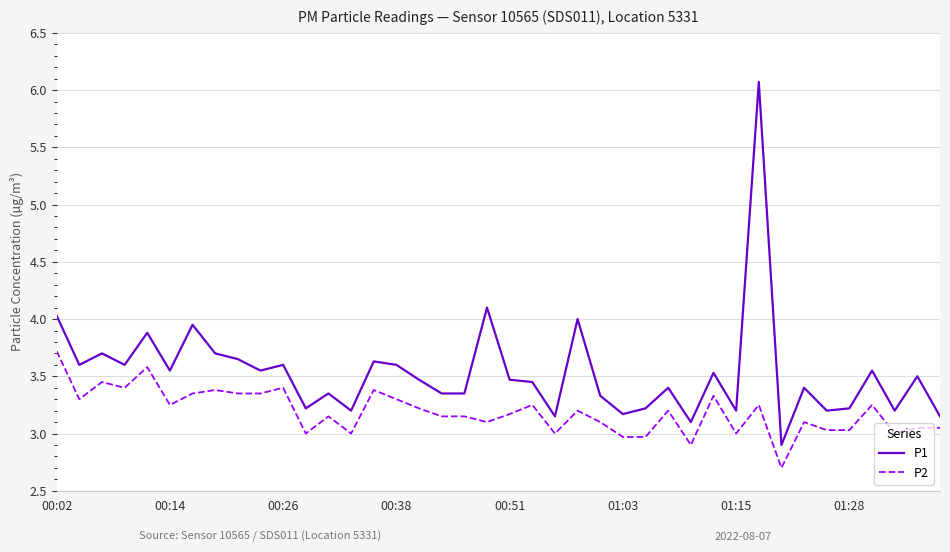

True or false: P2 and P1 cross at least once.

False